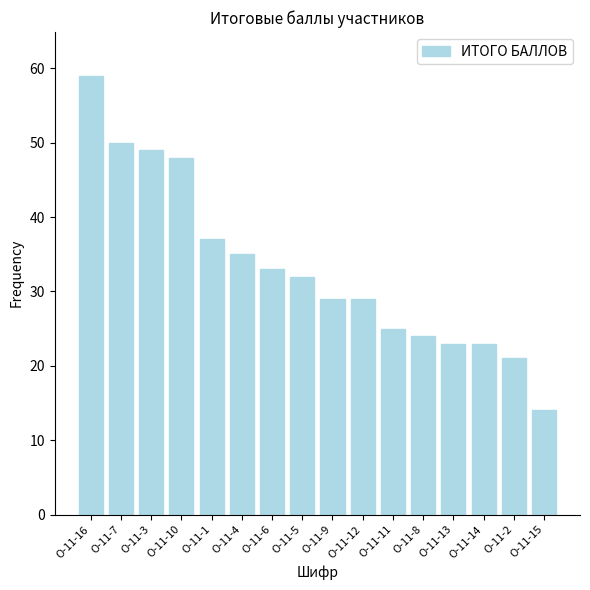

The value at О-11-12 is 29. True or false?

True